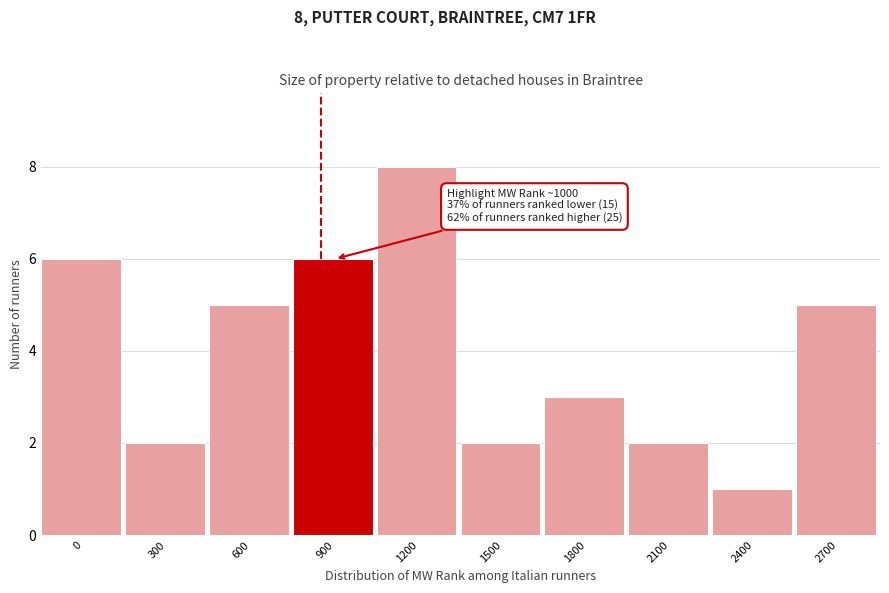

Reading left to right, extract all data points from this chart.

0=6	300=2	600=5	900=6	1200=8	1500=2	1800=3	2100=2	2400=1	2700=5